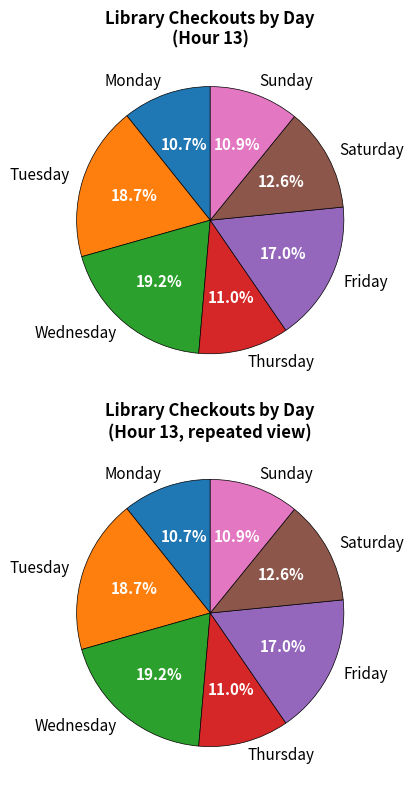

Does Thursday represent more than half of the total?

No